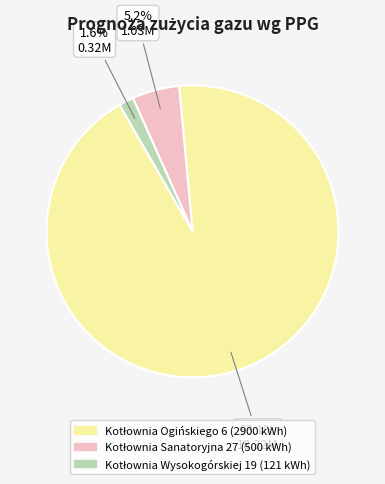

Count the number of slices in the pie.

3